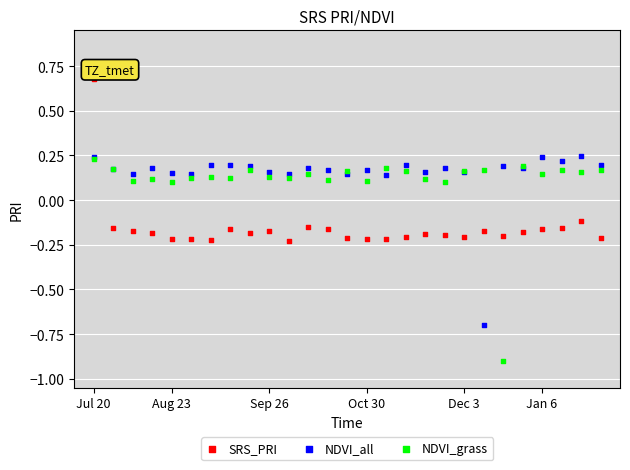

Which series has the largest Y range (max minus min)?

NDVI_grass